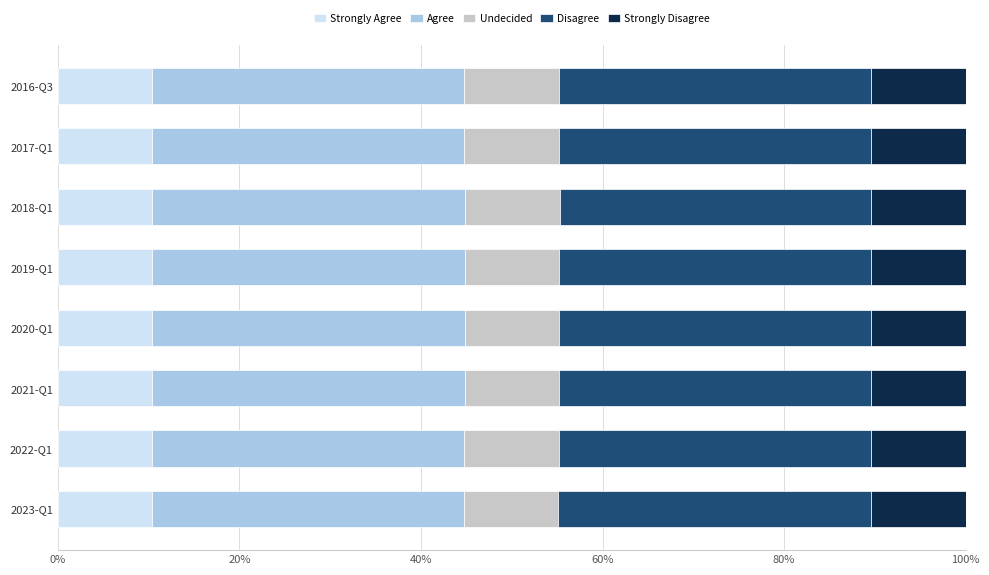

What is the total value across all series at 2016-Q3?

100.0